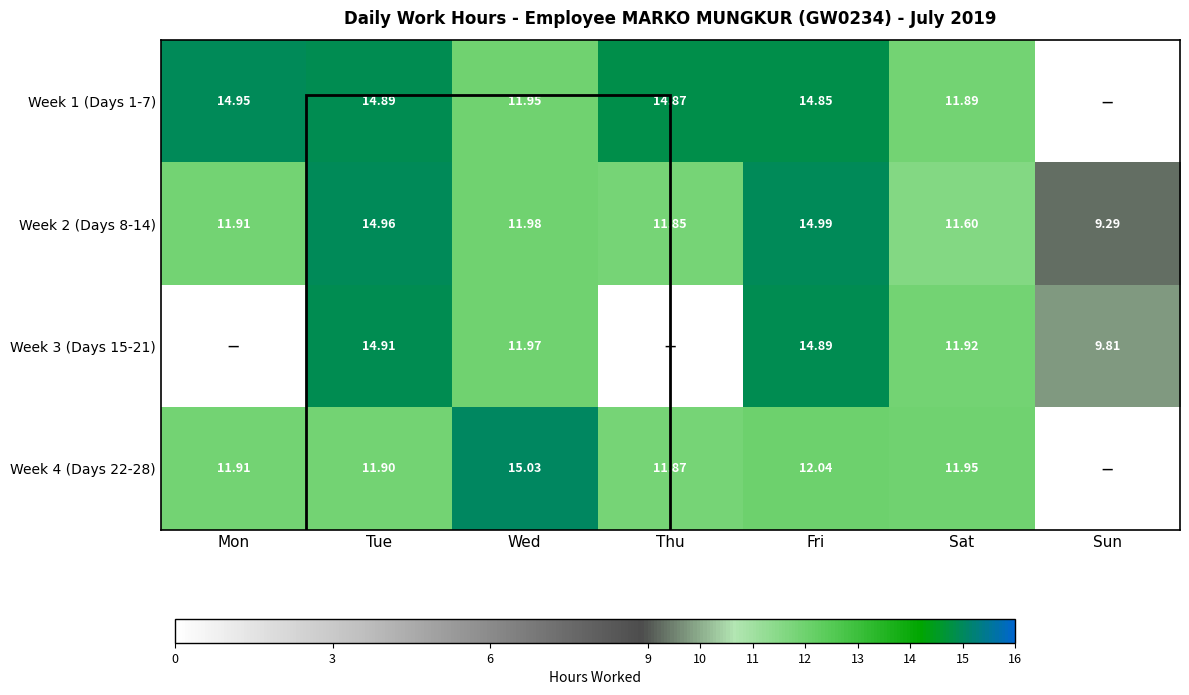

At which label is Week 2 (Days 8-14) closest to 12?

Wed